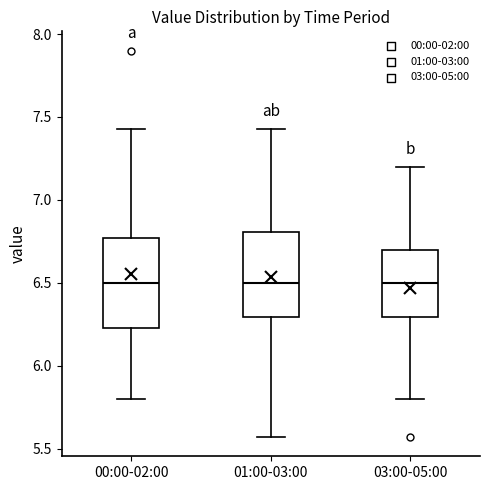

Where does the median line of the box for 00:00-02:00 sit on the y-axis? The values are not printed on the chart, so give them approximately, as read against the axis.

6.50